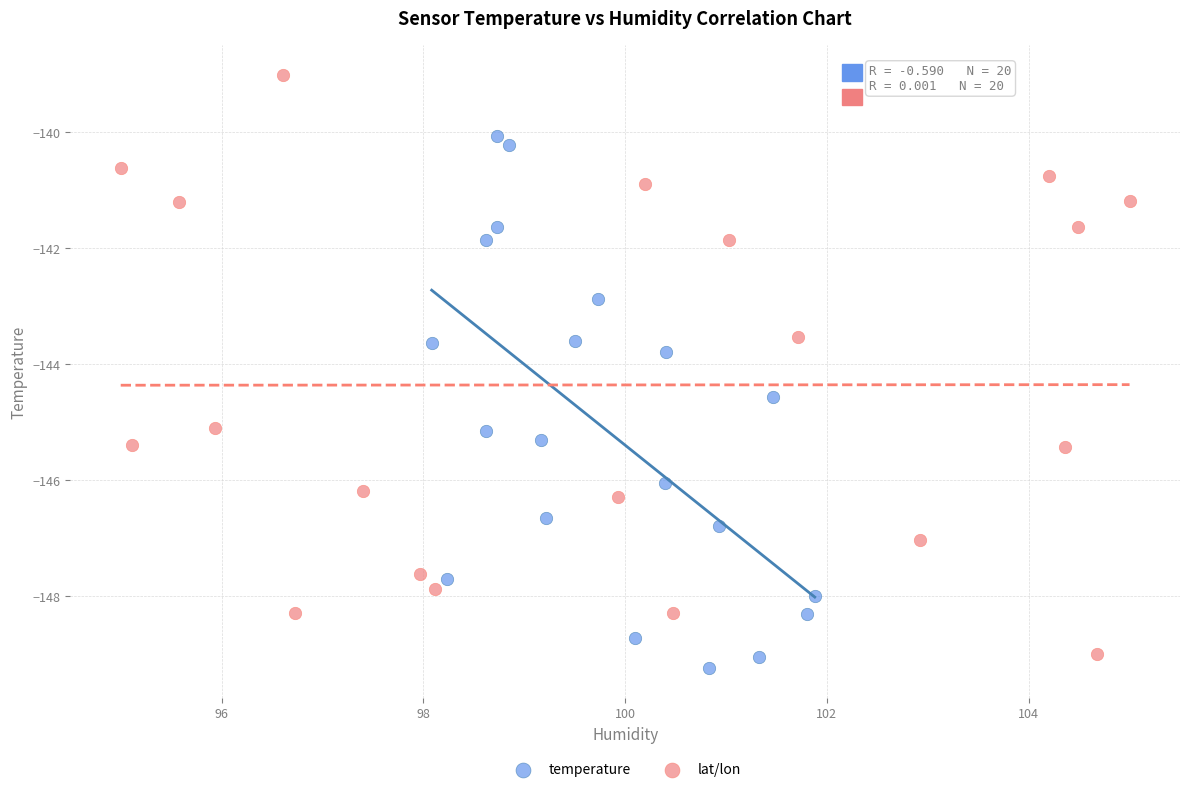

Which series contains the highest Y value?

lat/lon